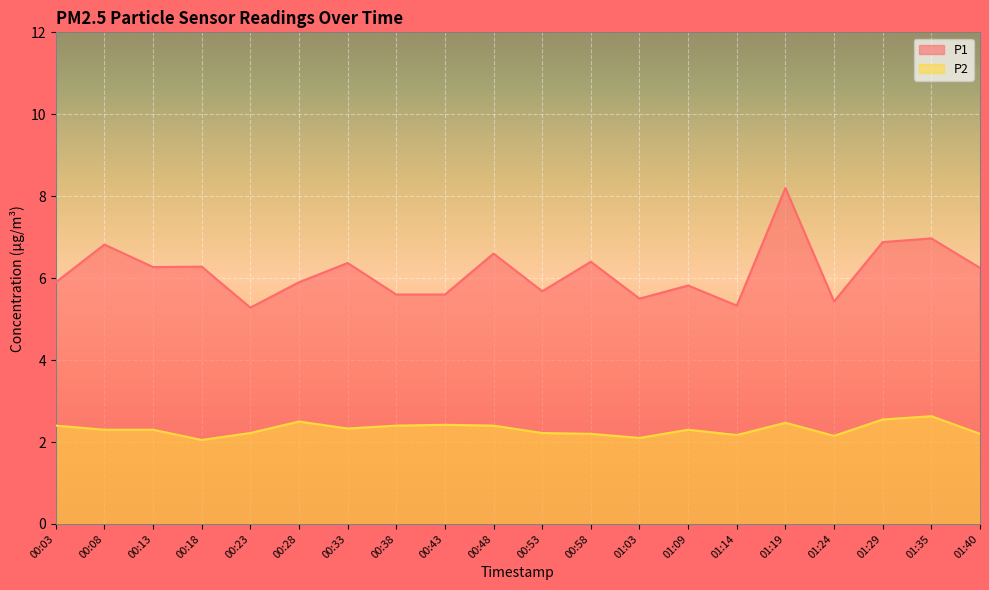

What is the average value of the P1 series?

6.2